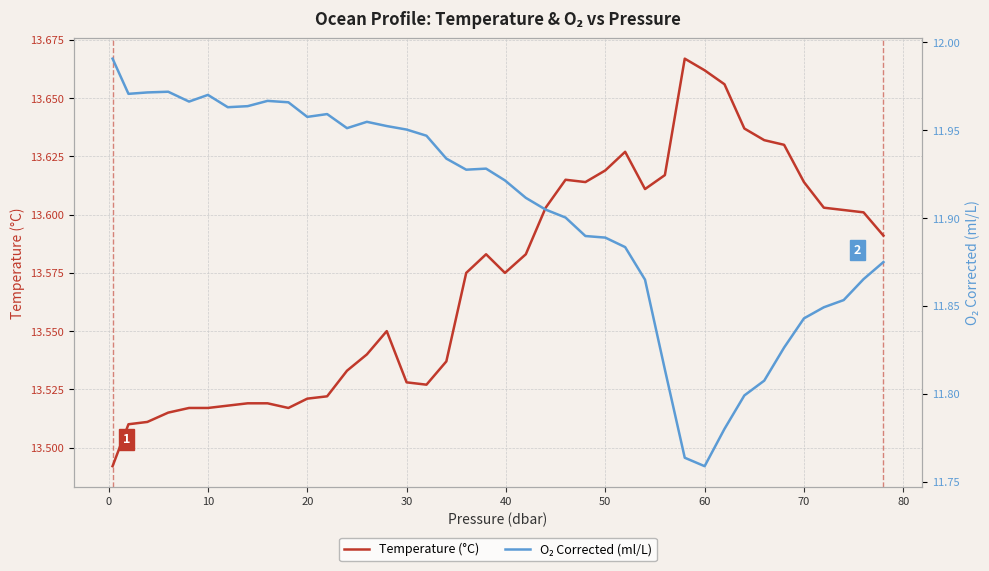

How many data points does each series have?

40